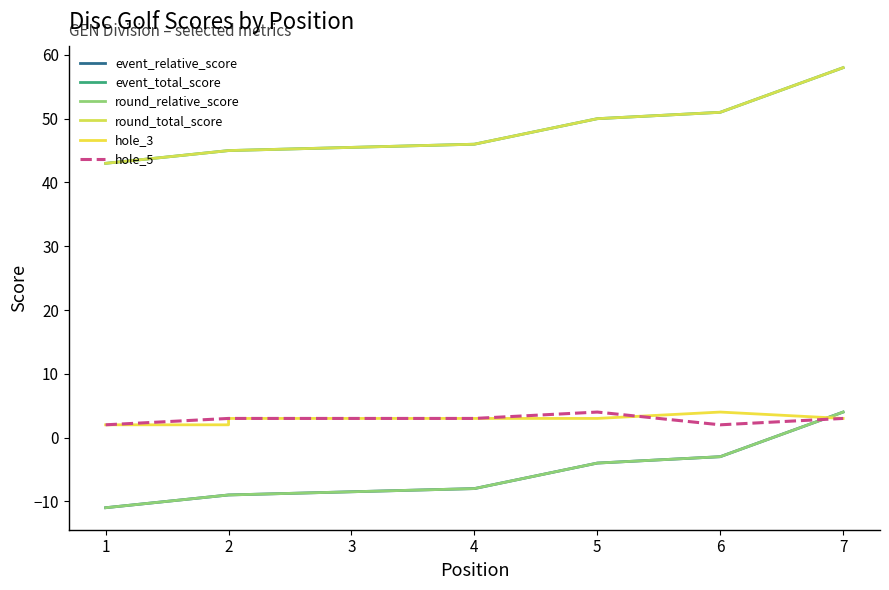

List the series in order of their peak value, highest first.

event_total_score, round_total_score, event_relative_score, round_relative_score, hole_3, hole_5